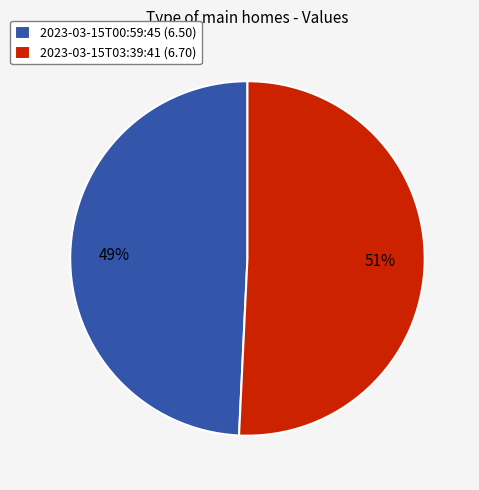

Which category has the smallest portion of the pie?

2023-03-15T00:59:45 (6.50)